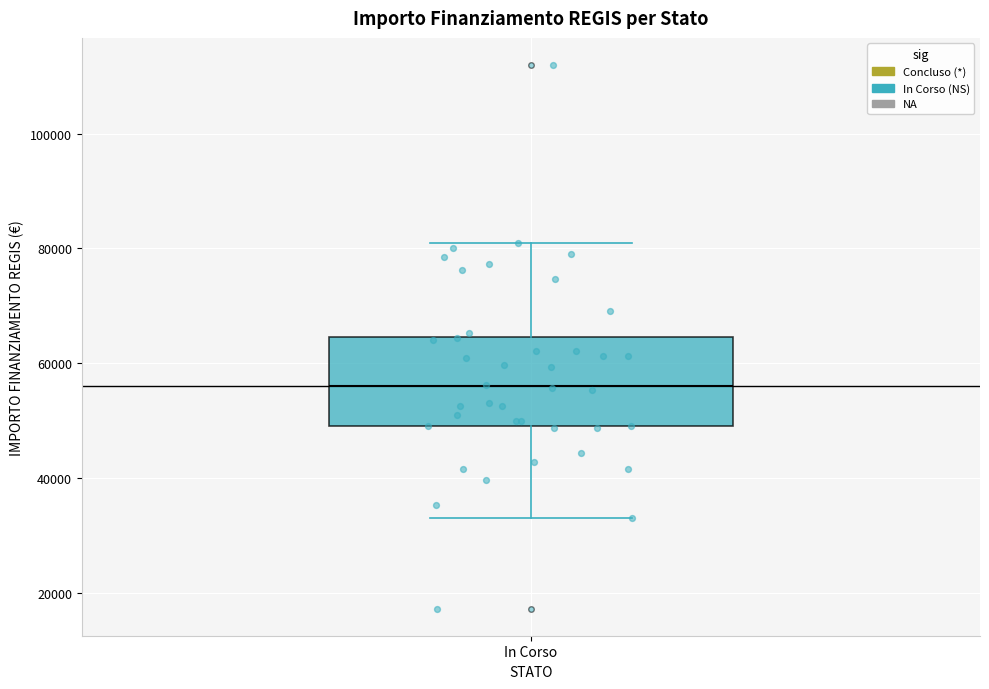

Transcribe this box plot: give where the median line is, the range the box spans, and where the two whiskers end, as read against the y-axis. The values are not printed on the chart, so give them approximately, as read against the axis.

median 56000, box 50000 to 64000, whiskers 32000 to 80000